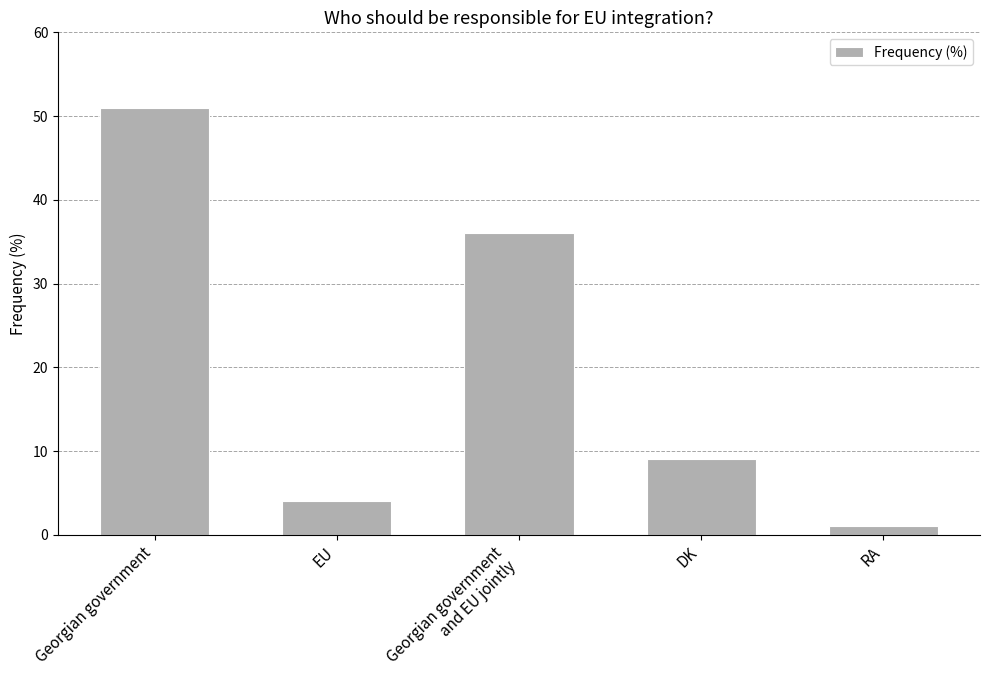

Between DK and Georgian government, which is larger?

Georgian government